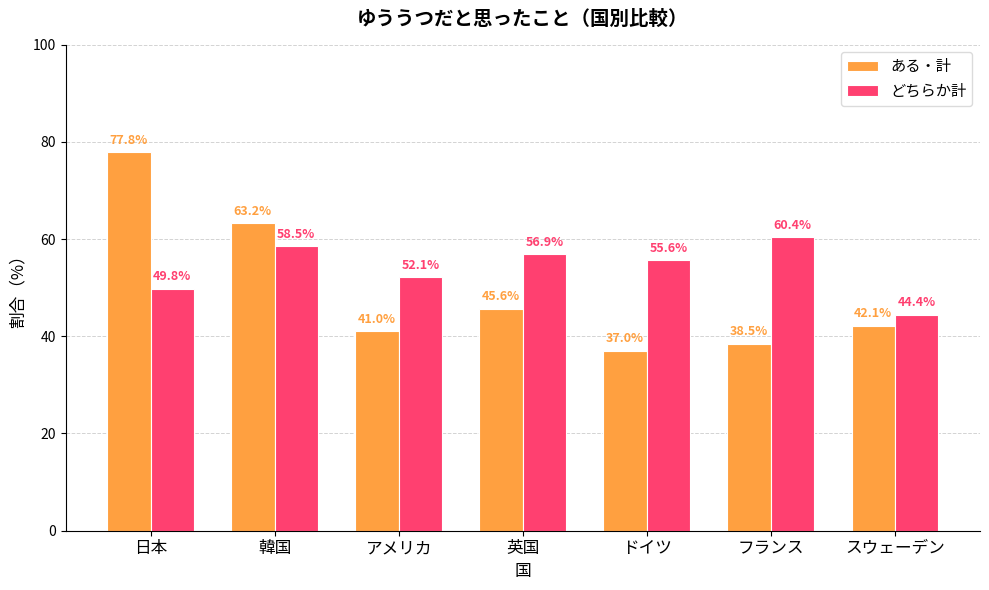

How many groups of bars are there?

7